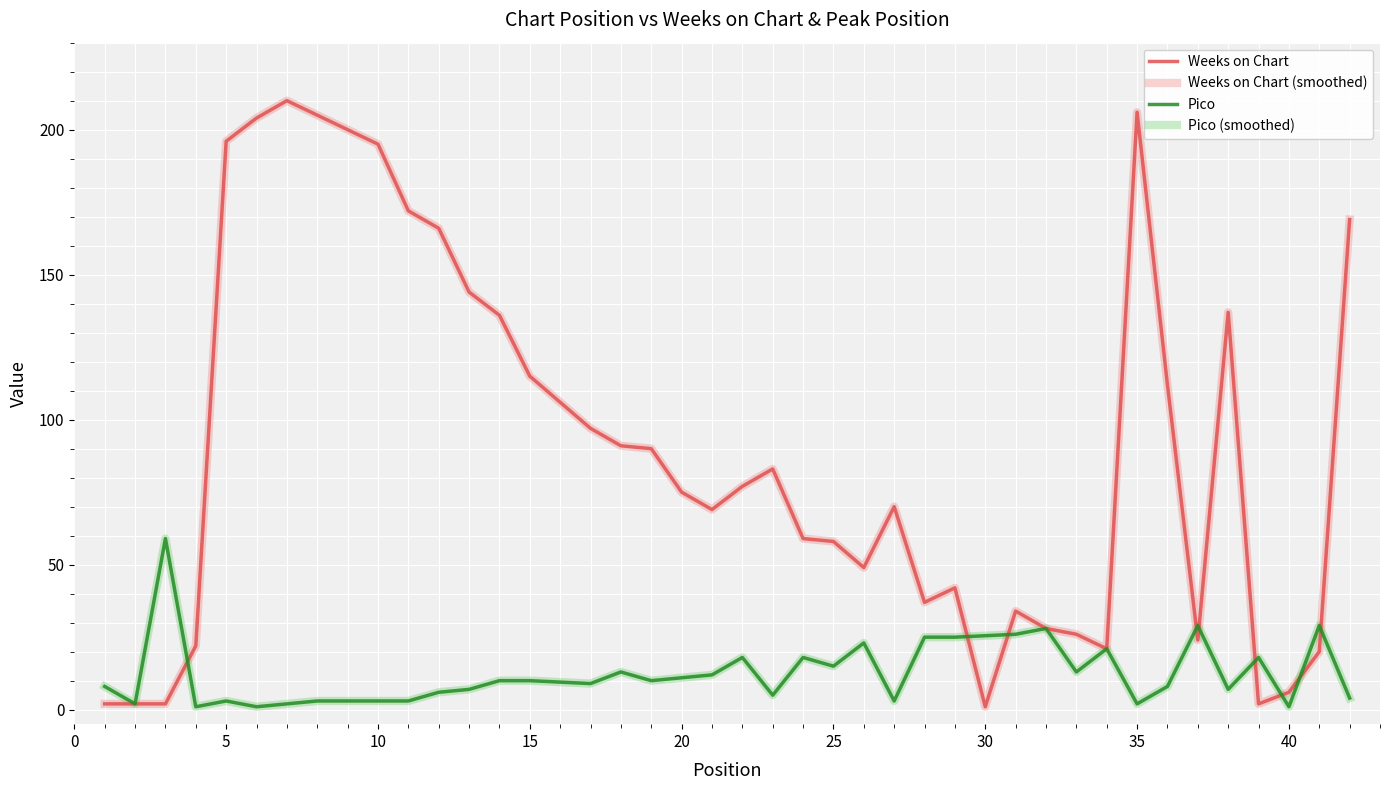

What is the change in value from 21 to 39?

-67